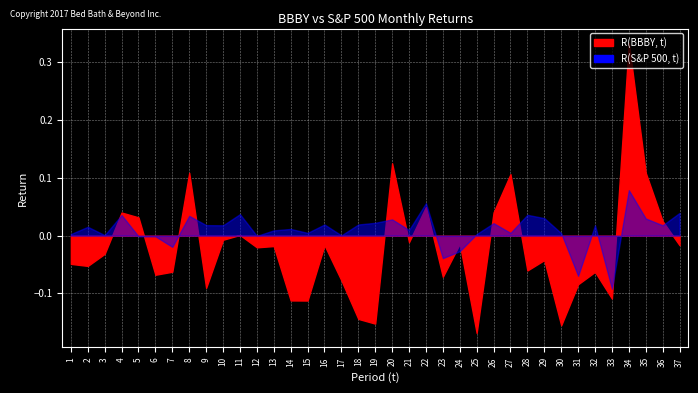

Where do R(S&P 500, t) and R(BBBY, t) first cross each other?

3 and 4